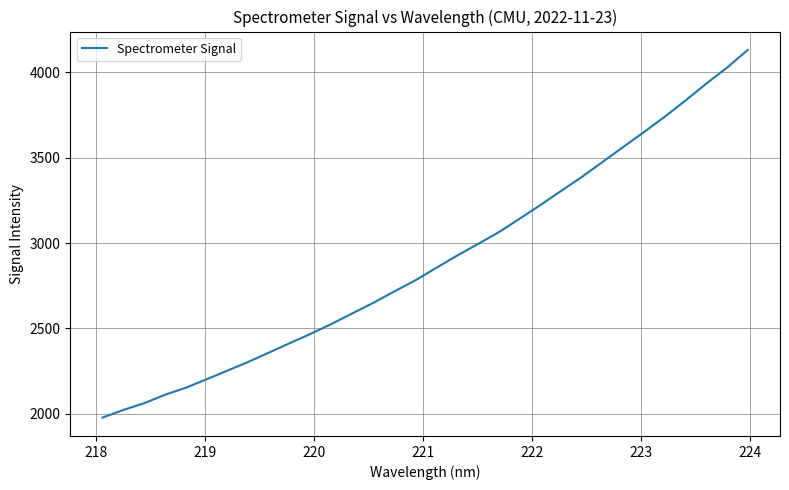

What is the difference between the maximum and minimum values?

2155.9